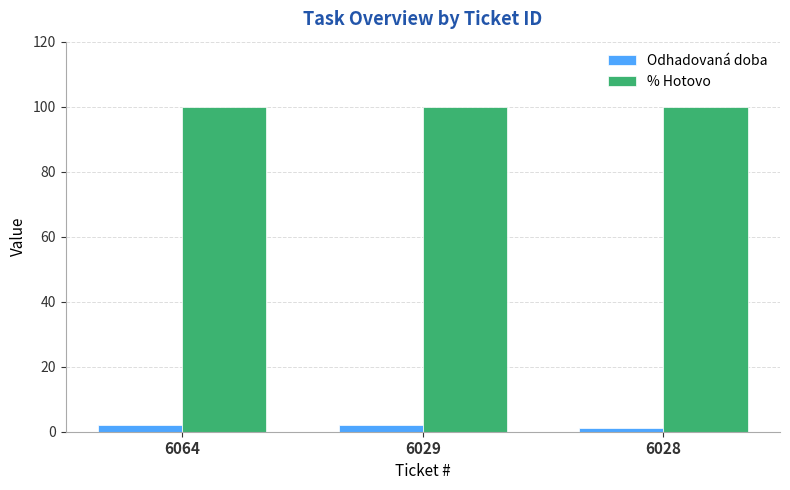

What value does the Odhadovaná doba series have at 6029?

2